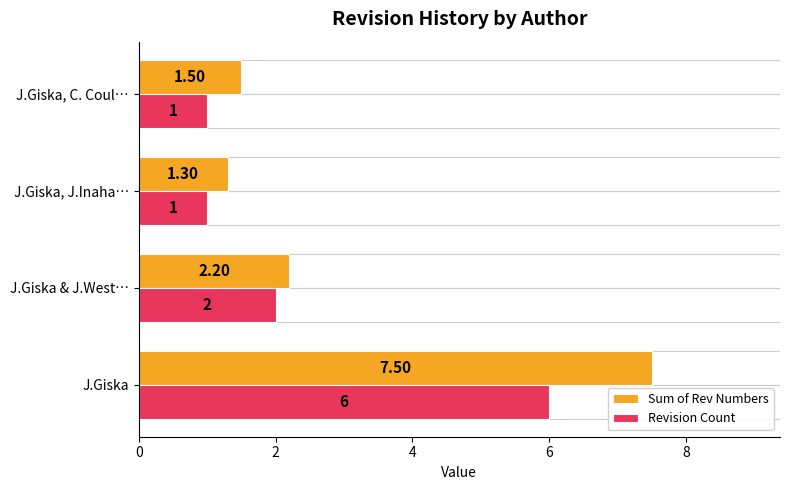

At which label is Revision Count closest to 3?

J.Giska & J.West…